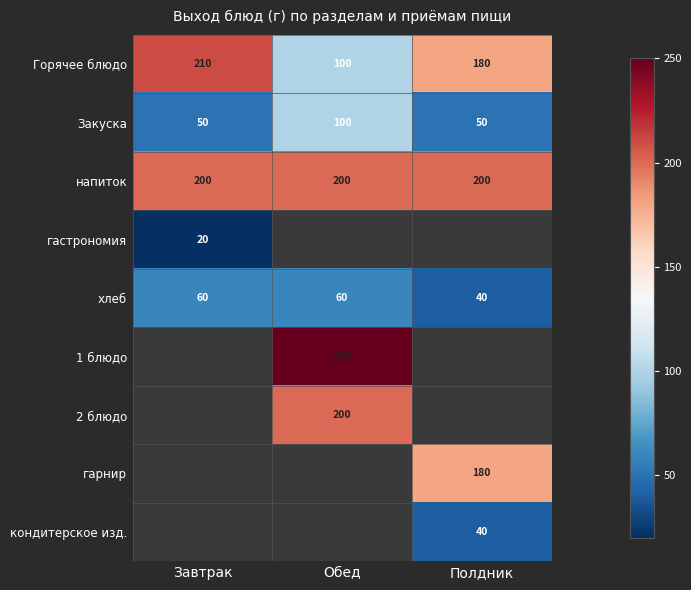

What is the minimum value for напиток?

200